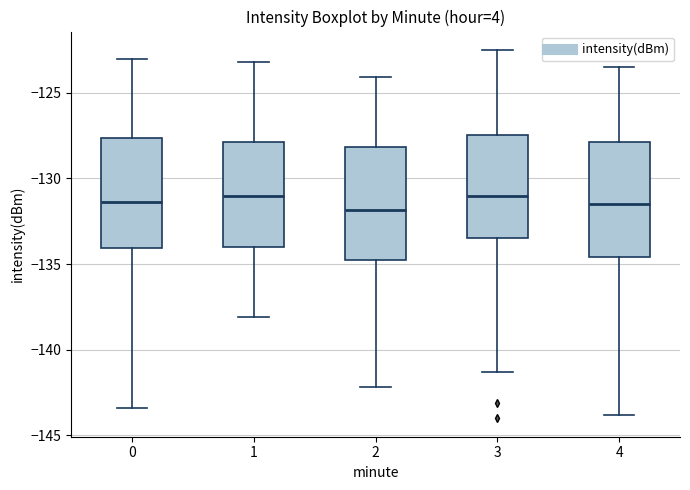

Reading left to right, read every box against the y-axis: the position of its median line, the range the box covers, and the ends of its whiskers. The values are not printed on the chart, so give them approximately, as read against the axis.

0: median -131.5, box -134.0 to -127.5, whiskers -143.5 to -123.0
1: median -131.0, box -134.0 to -128.0, whiskers -138.0 to -123.0
2: median -132.0, box -135.0 to -128.0, whiskers -142.0 to -124.0
3: median -131.0, box -133.5 to -127.5, whiskers -141.5 to -122.5
4: median -131.5, box -134.5 to -128.0, whiskers -144.0 to -123.5